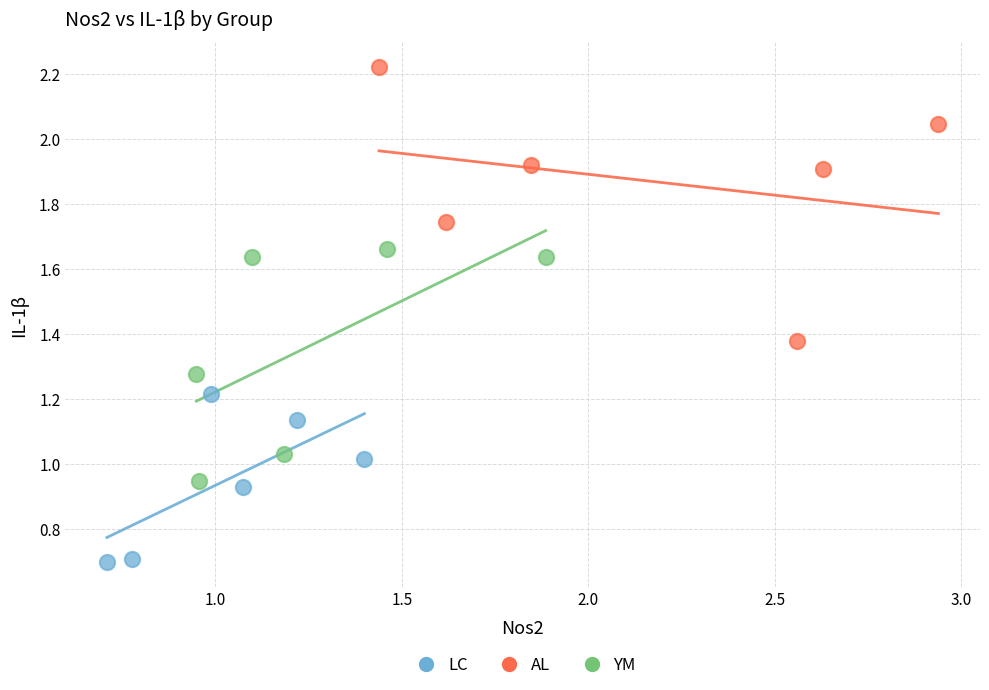

Which series reaches the maximum Y coordinate?

AL